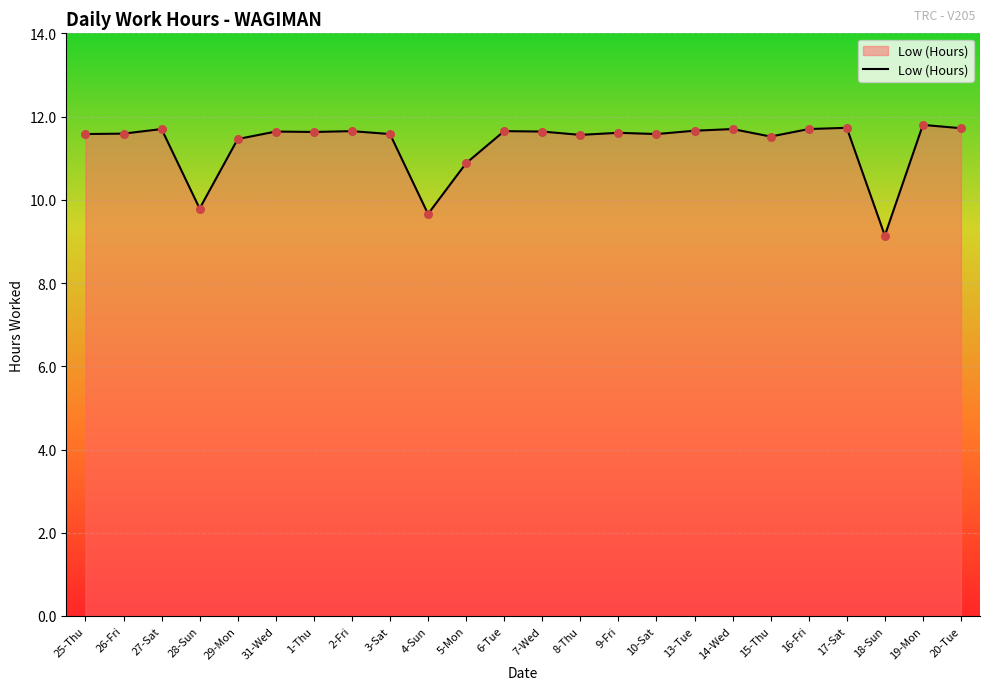

Between 4-Sun and 16-Fri, which is larger?

16-Fri